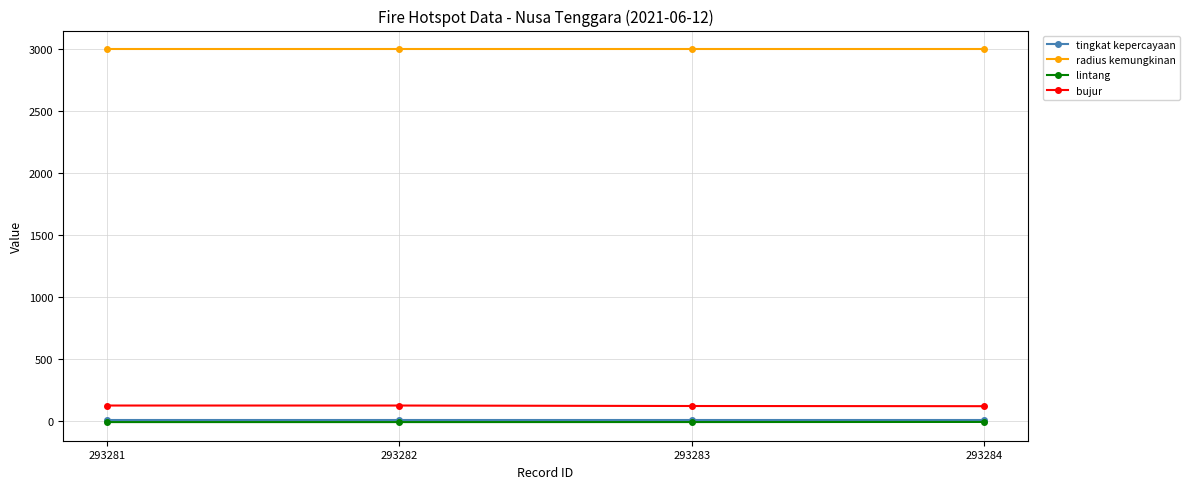

What is the greatest value displayed?

3000.0